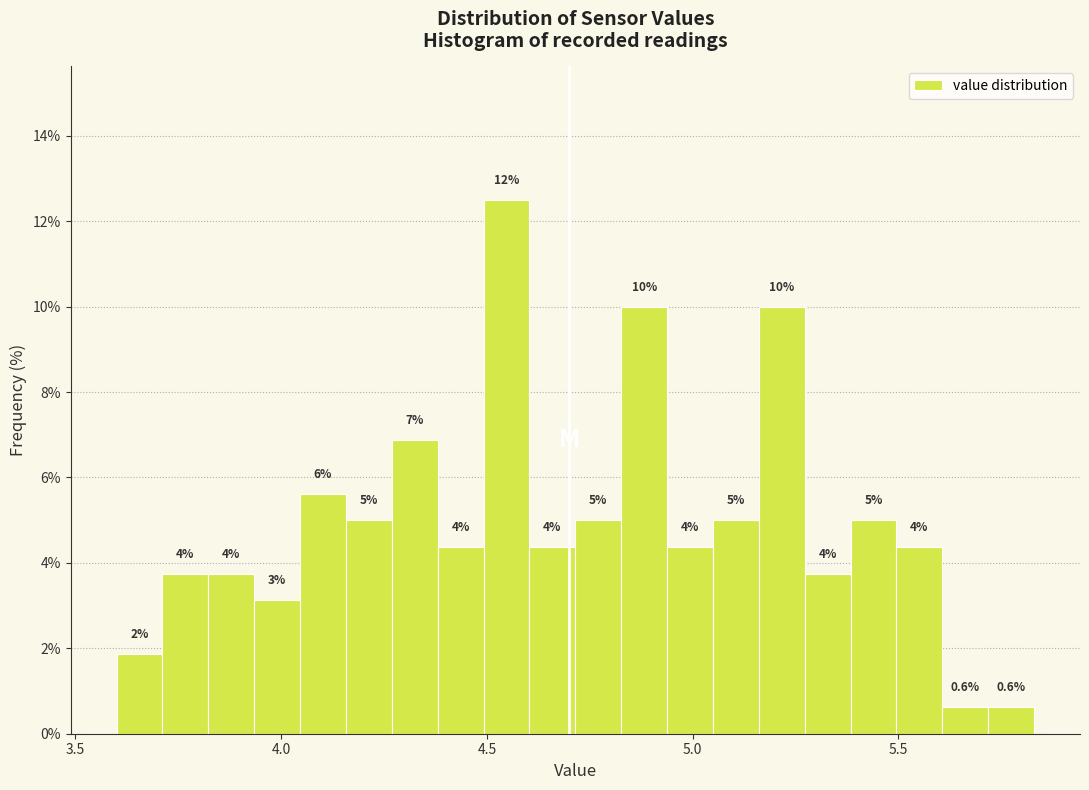

Around what value on the x-axis is the tallest bar? Give the approximate position of its centre, as read against the axis.

4.55